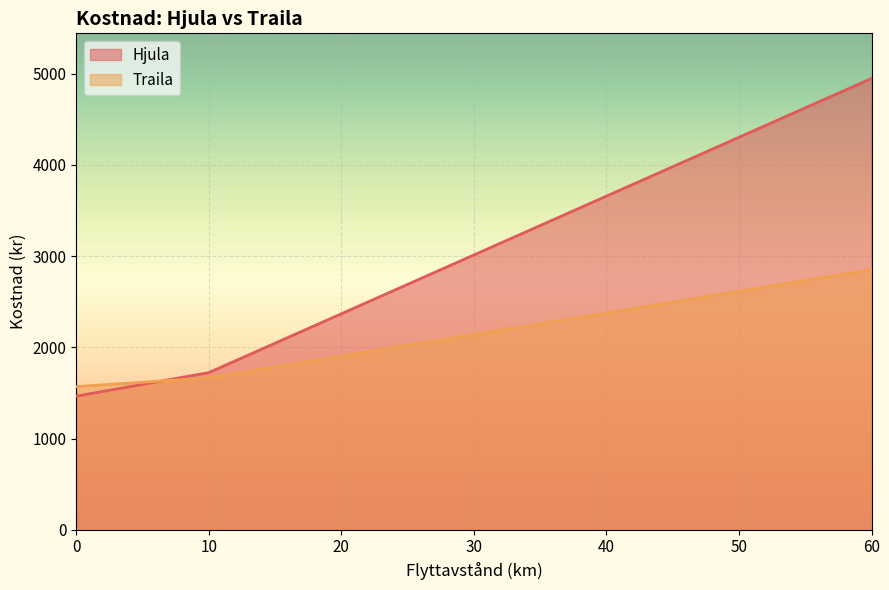

Which category has the highest value in the Hjula series?

60